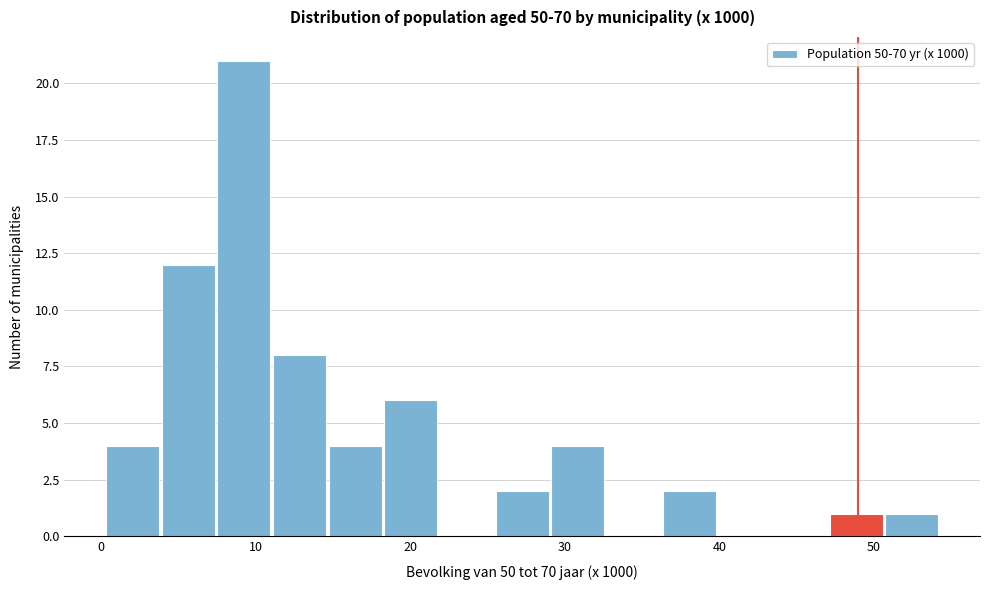

Around what value on the x-axis is the tallest bar? Give the approximate position of its centre, as read against the axis.

9